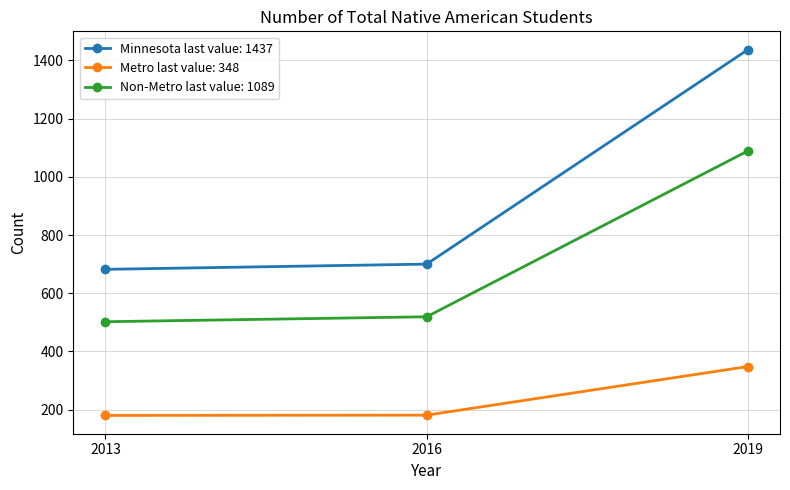

At which category is the sum across all series the highest?

2019